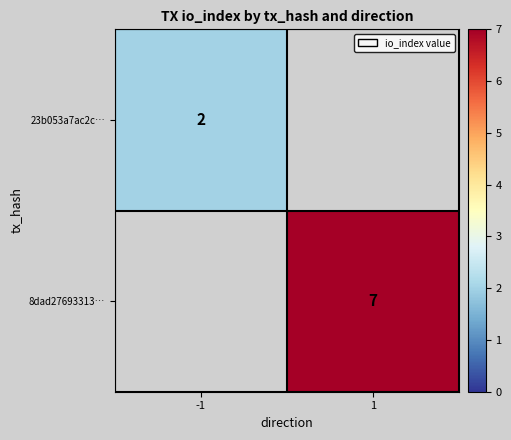

True or false: 8dad27693313… has a value of 4 at 1.

False